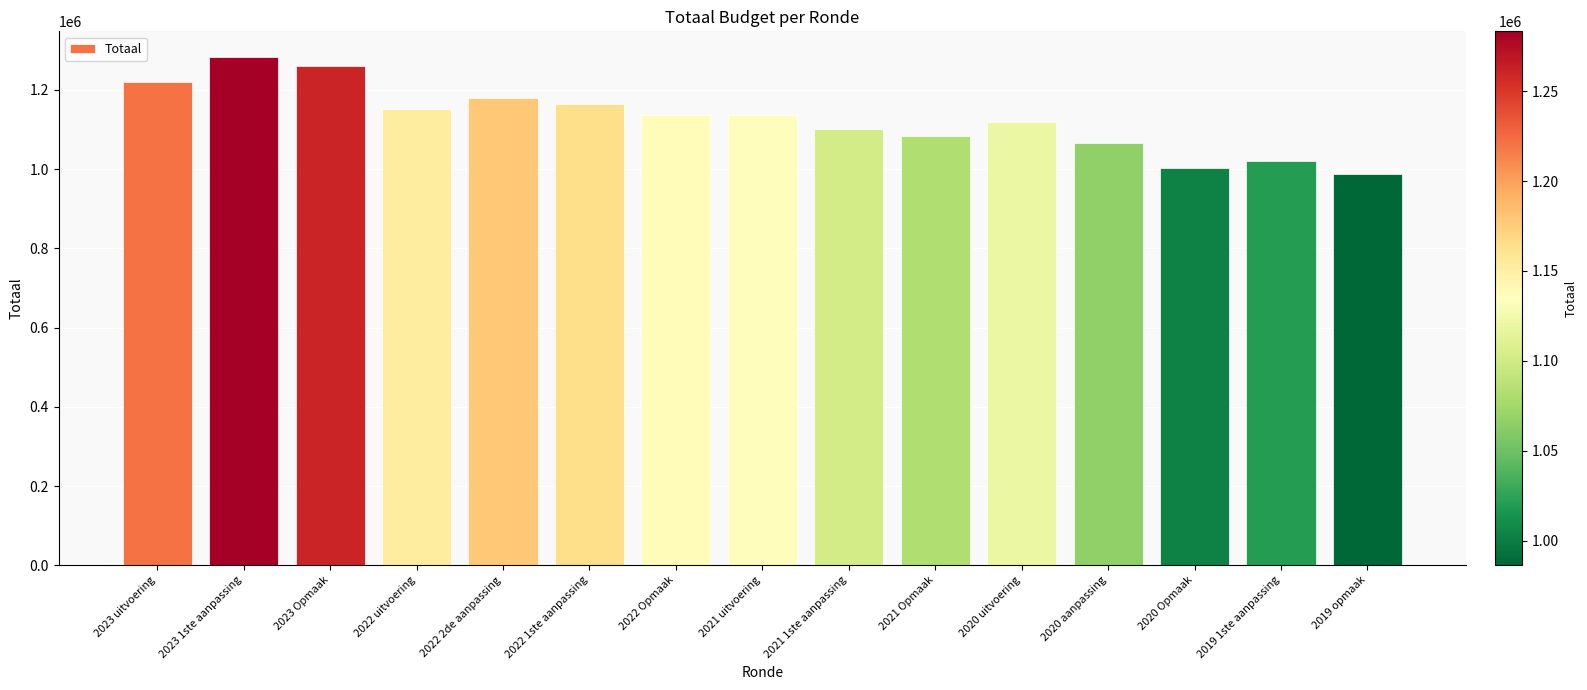

At which label does the data first exceed 1136378?

2023 uitvoering